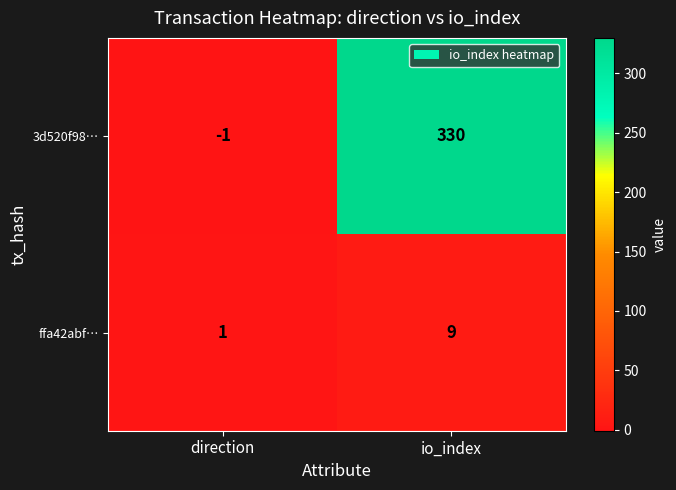

List the series in order of their peak value, highest first.

3d520f98…, ffa42abf…